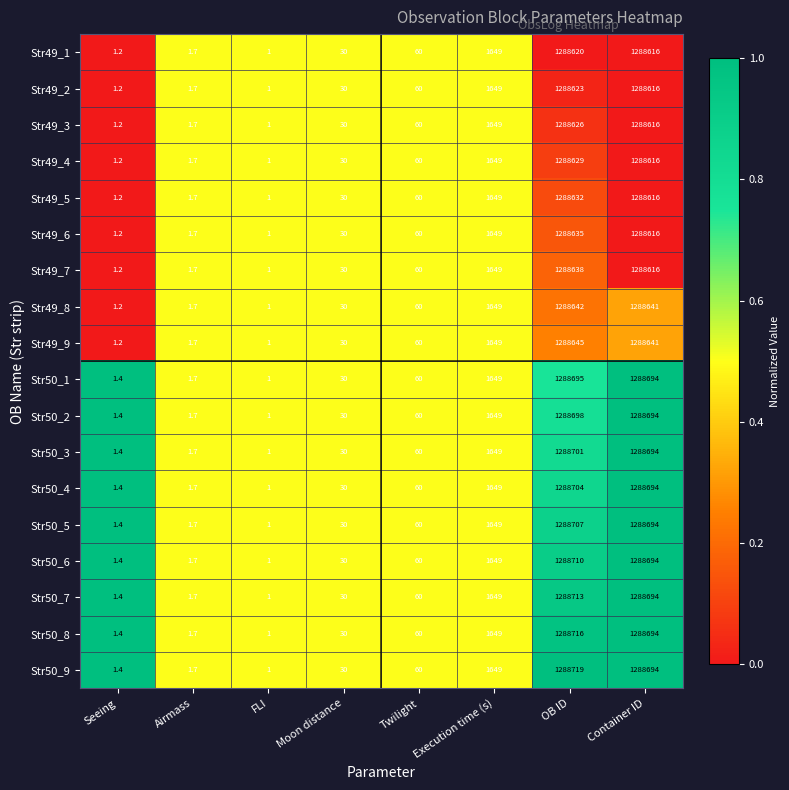

Which category has the lowest value in the Str49_5 series?

FLI